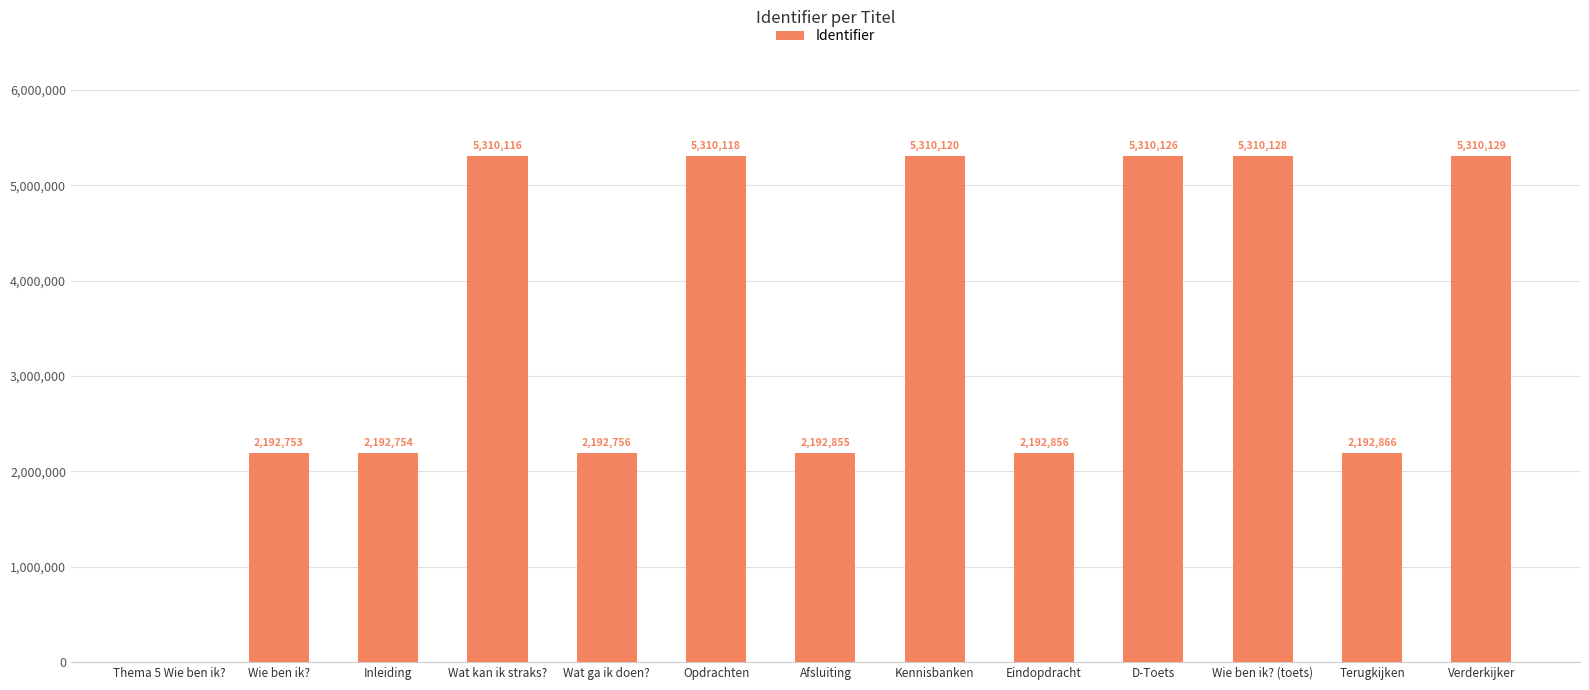

Reading left to right, what are all the values shown in this chart?

0	2192753	2192754	5310116	2192756	5310118	2192855	5310120	2192856	5310126	5310128	2192866	5310129